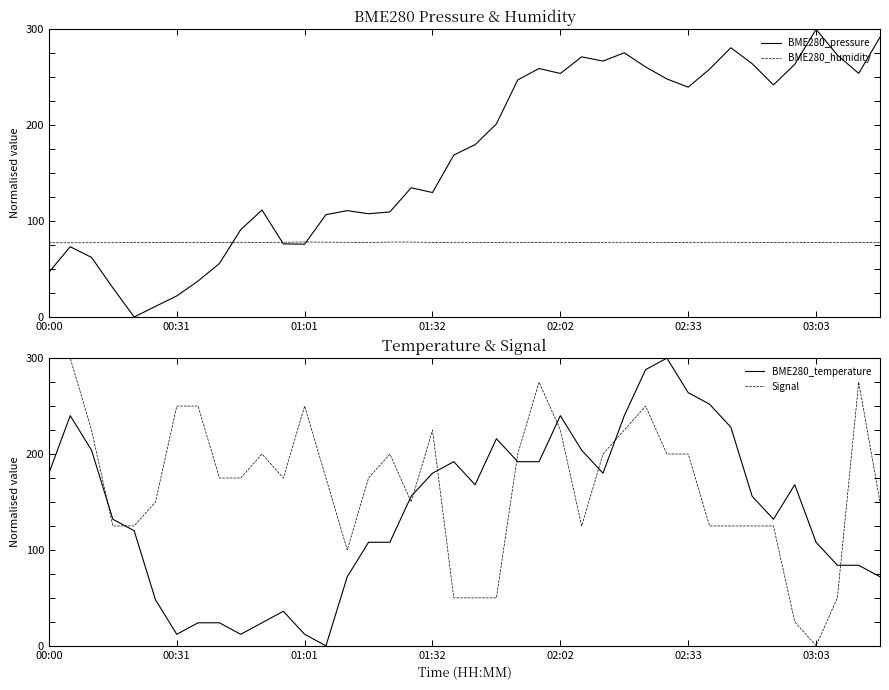

How many data points in Signal are above 175?

18